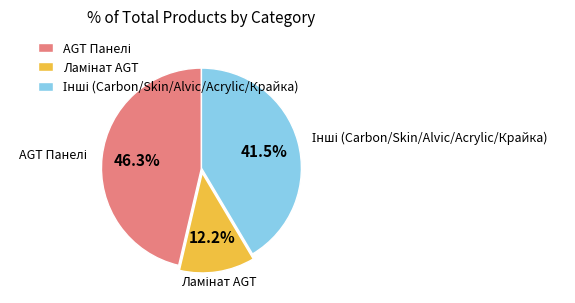

Does any single category account for the majority?

No